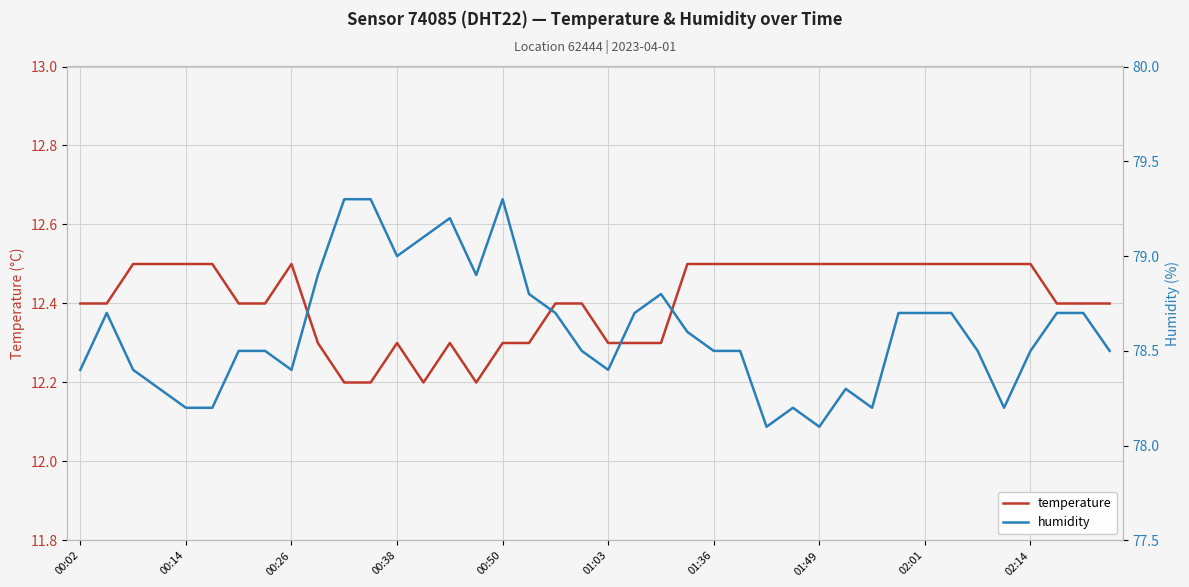

How many temperature values are between 12 and 13?

40